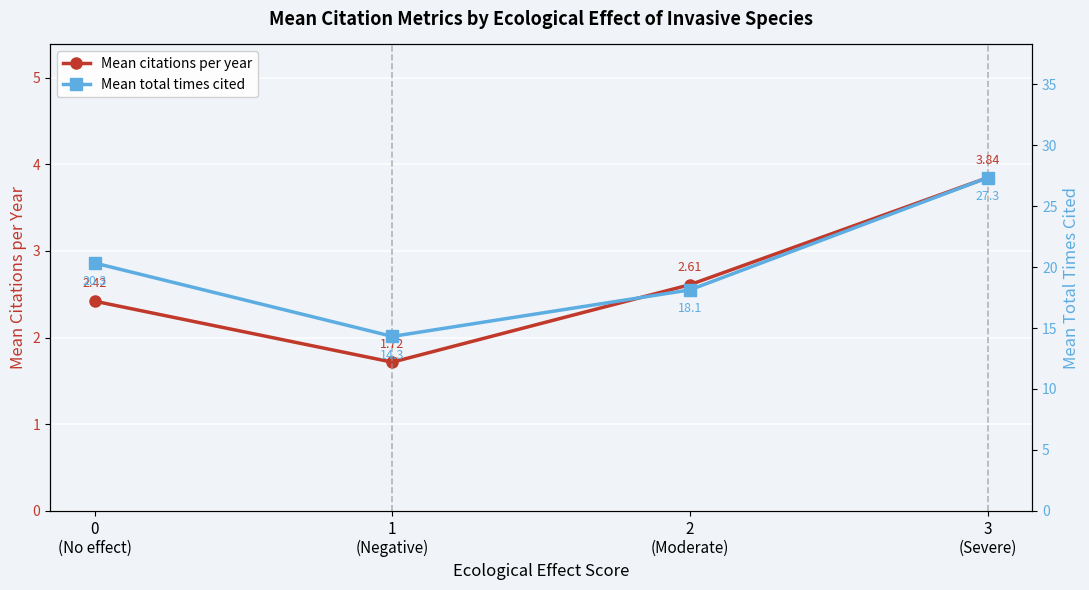

True or false: Mean total times cited and Mean citations per year cross at least once.

False